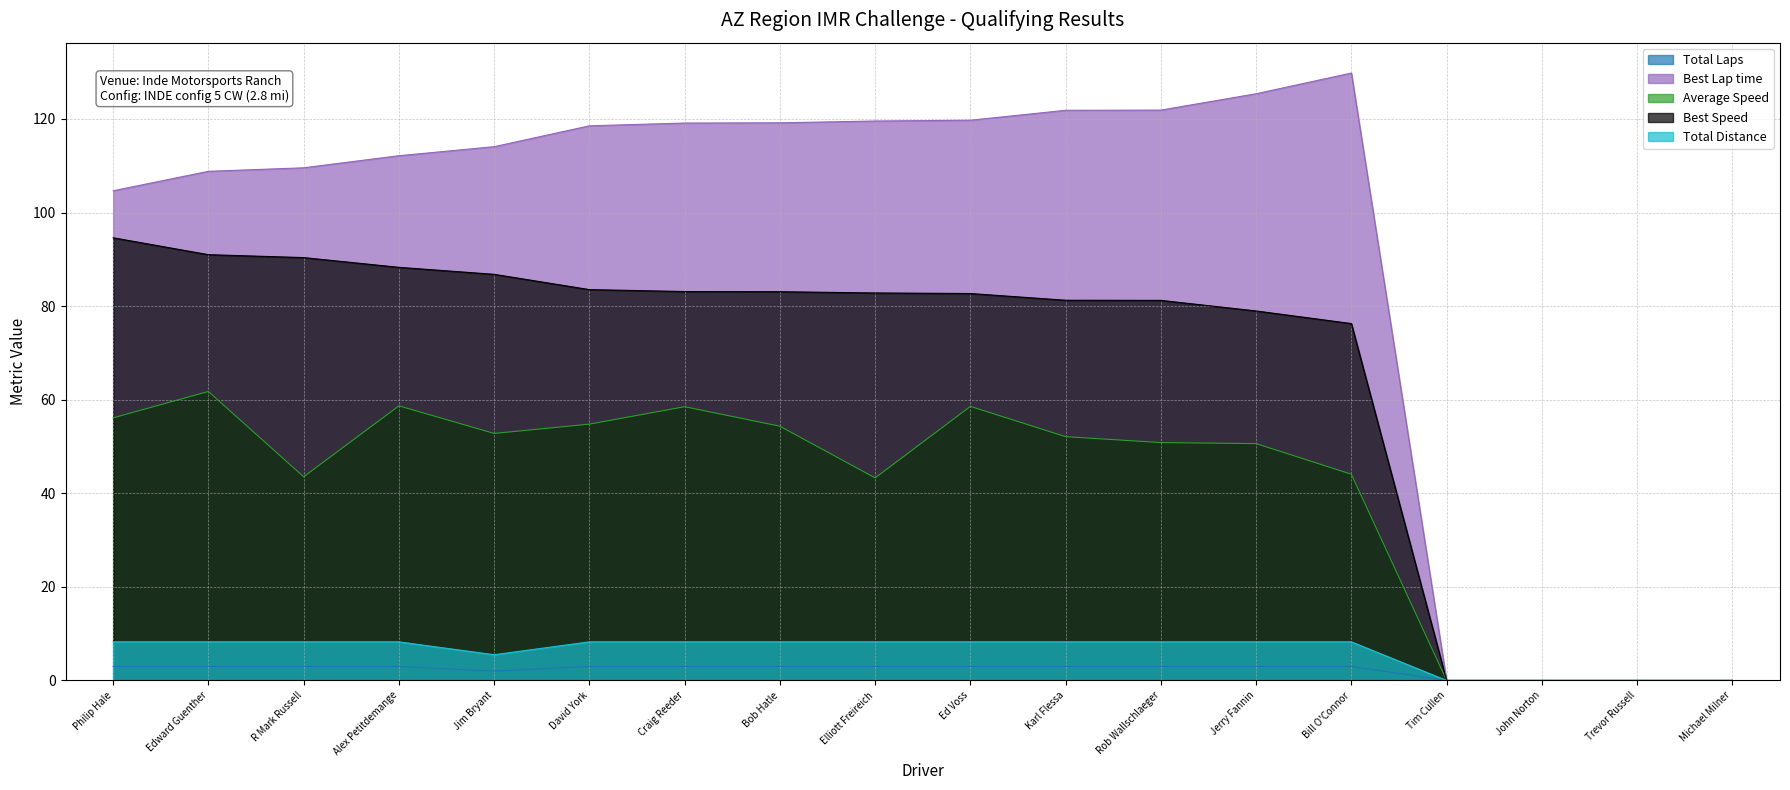

What is the difference between the Average Speed values at David York and Michael Milner?

54.8